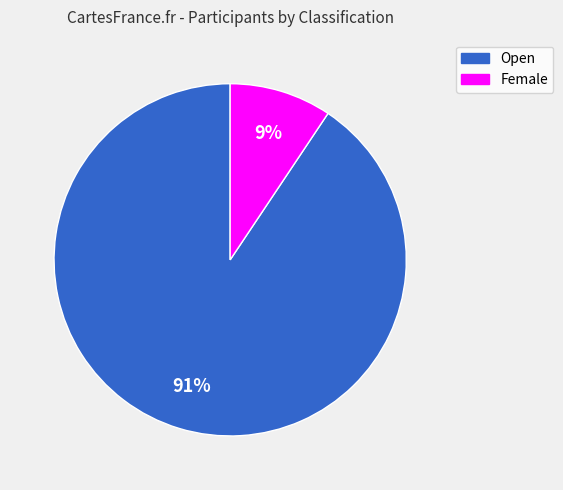

What is the smallest slice in the pie chart?

Female